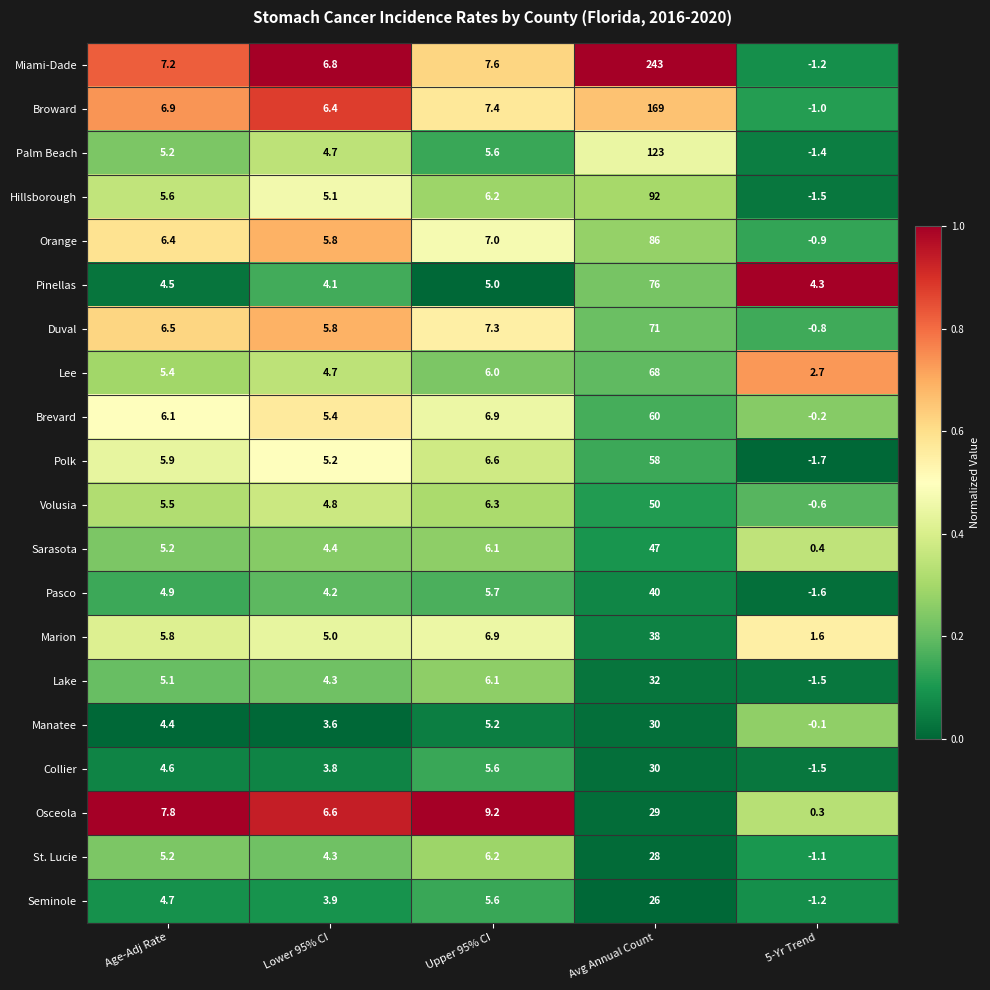

Which series has the largest range (max minus min)?

Miami-Dade